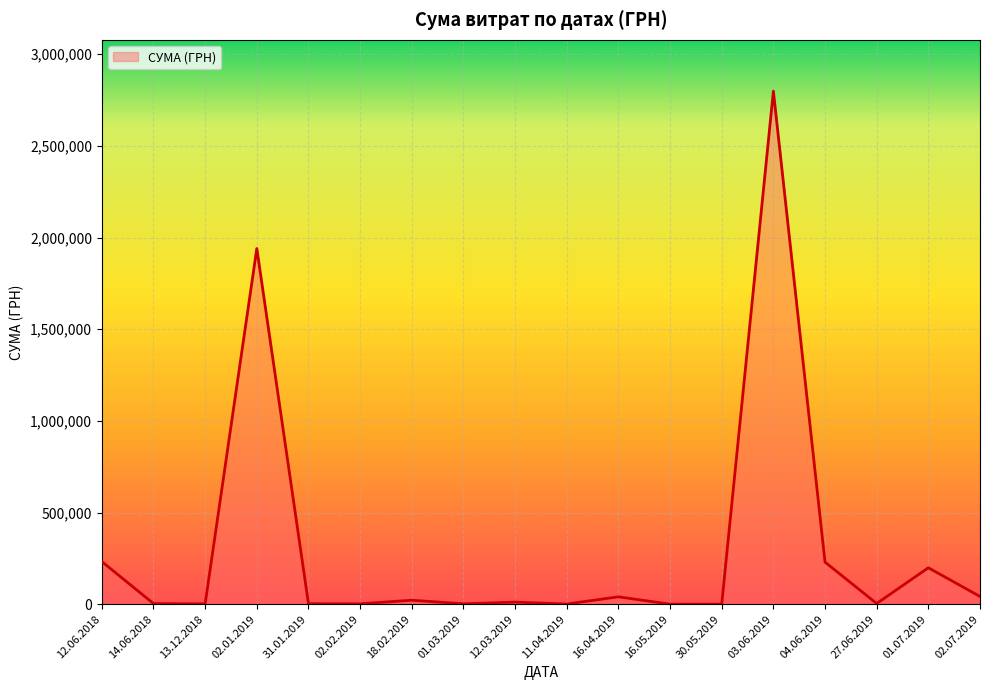

Which category has the highest value across all series?

03.06.2019